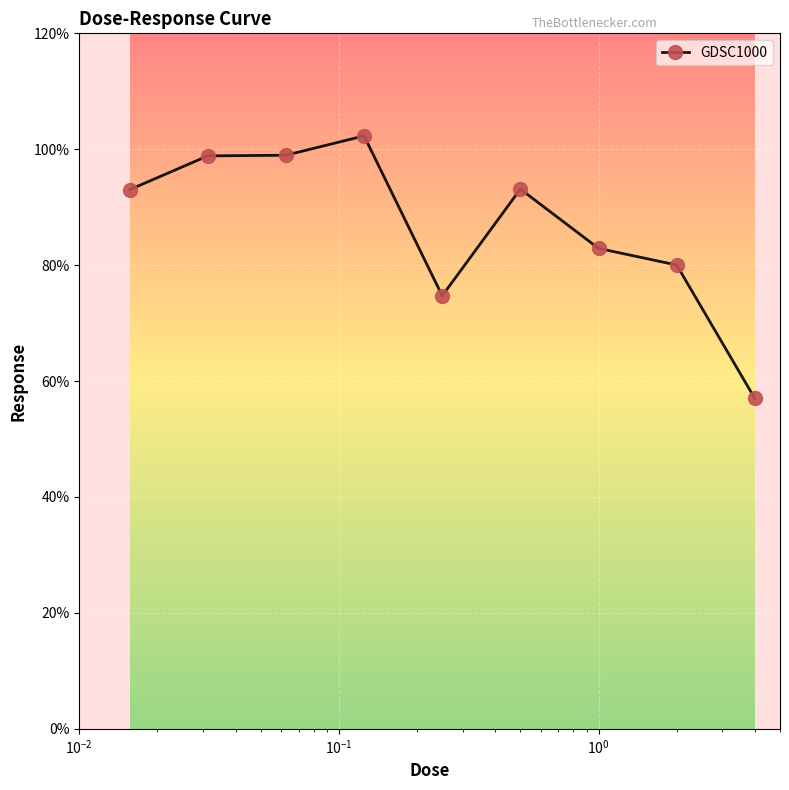

True or false: the data has more than 0 interior local peaks.

True